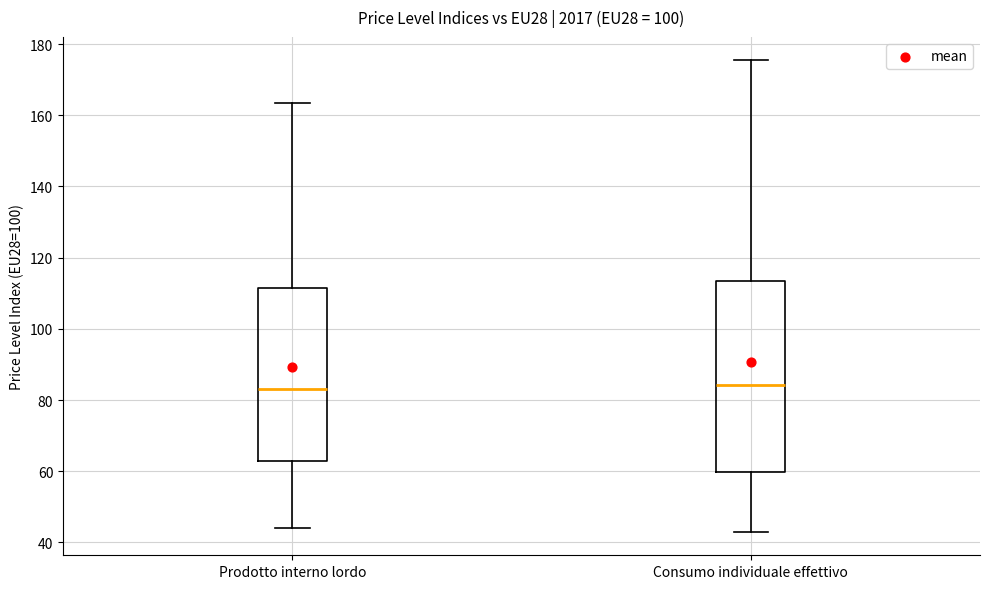

Which box is the tallest, from its lower edge to its upper edge?

Consumo individuale effettivo